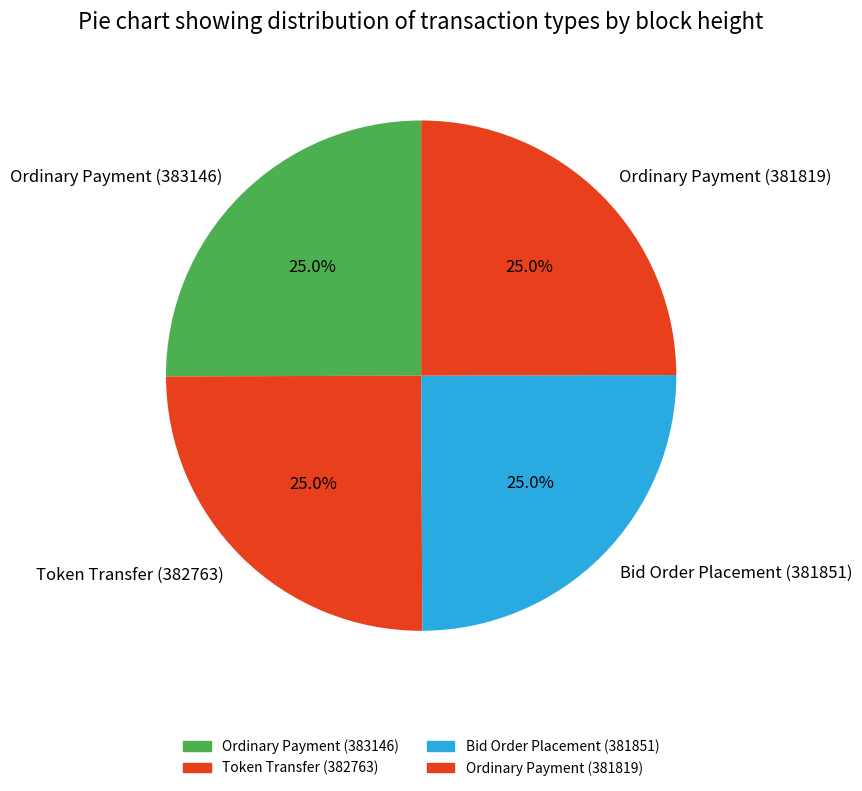

What is the ratio of the value at Bid Order Placement (381851) to the value at Ordinary Payment (381819)?

1.0